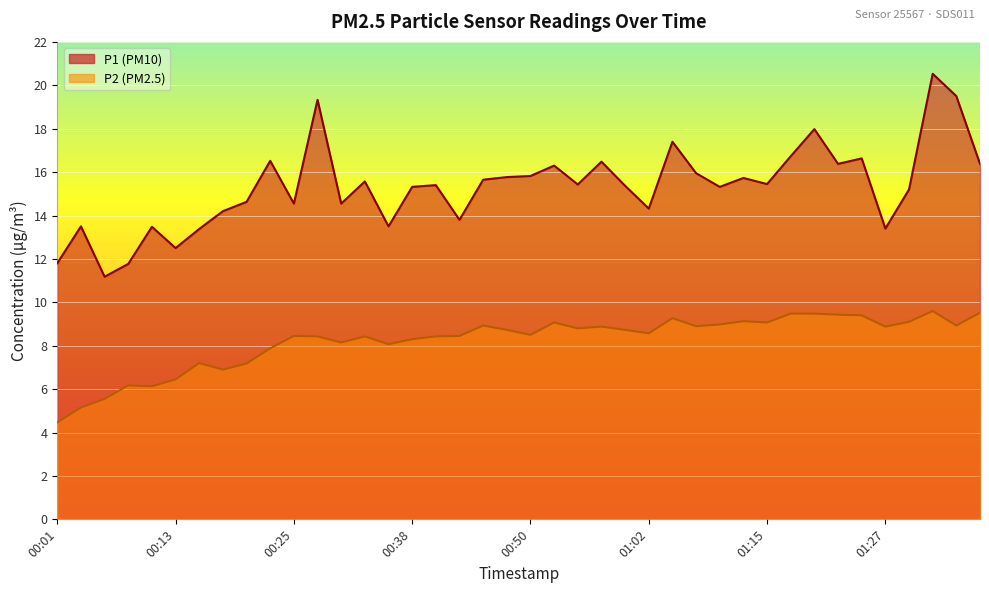

True or false: P1 and P2 intersect in this chart.

False